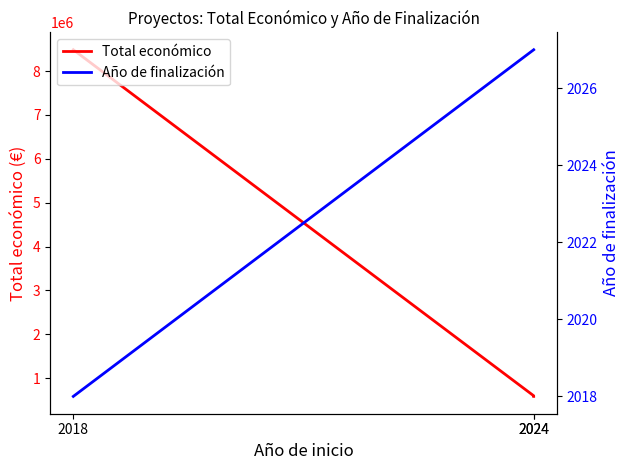

What are all the series names shown in the legend?

Total económico, Año de finalización